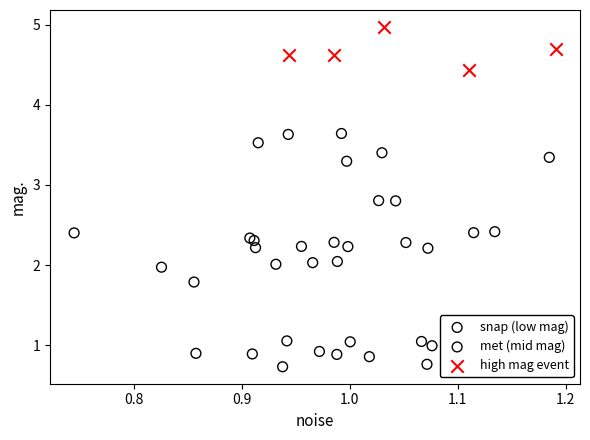

Which series contains the highest Y value?

high mag event